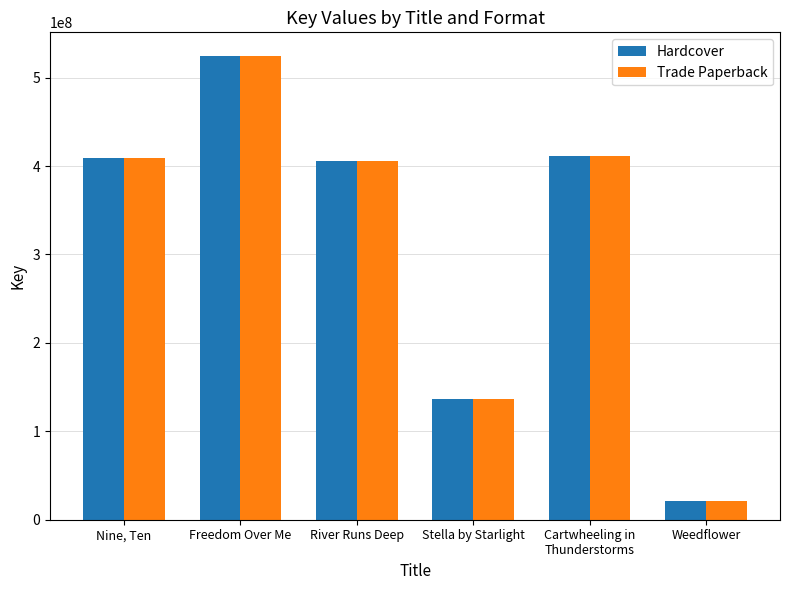

At which label does Trade Paperback reach its minimum?

Weedflower